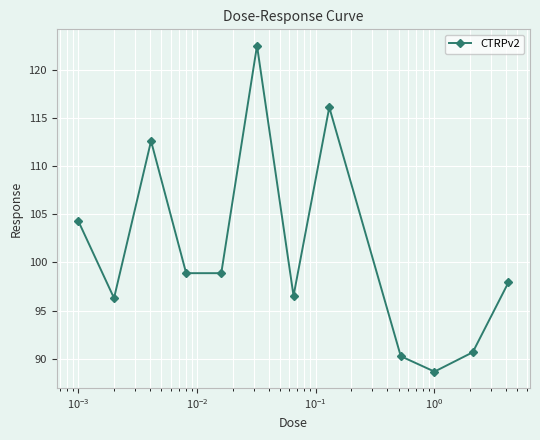

How many points are higher than both their immediate neighbors (excluding endpoints)?

3